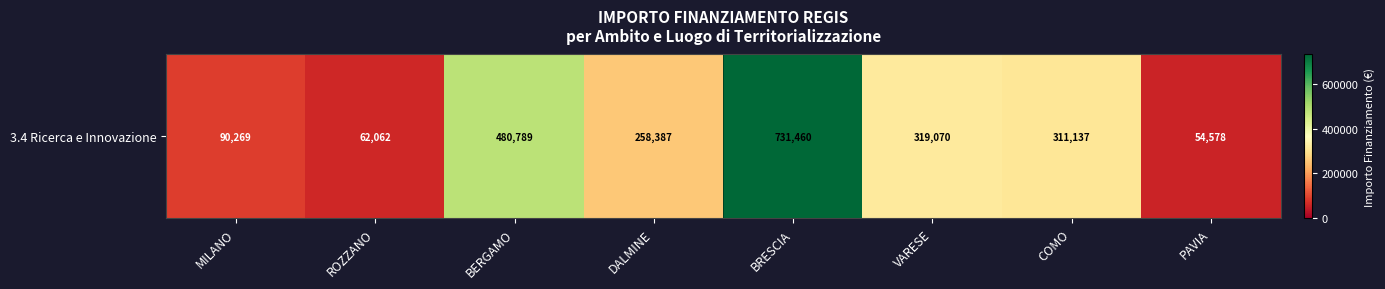

The chart shows a value of 54577.6 at PAVIA. True or false?

True